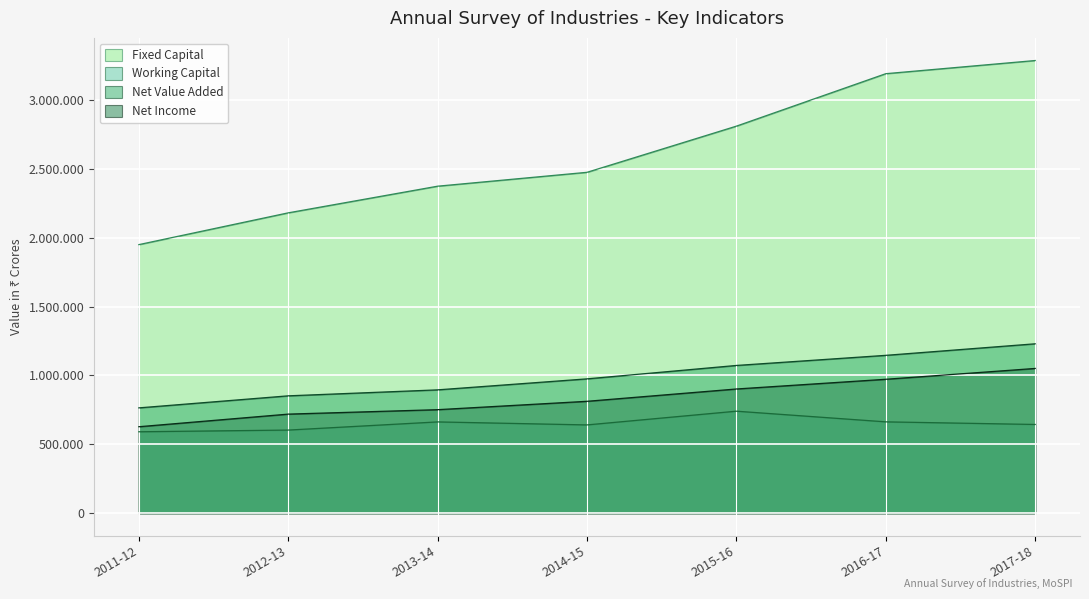

True or false: Fixed Capital and Net Value Added intersect in this chart.

False